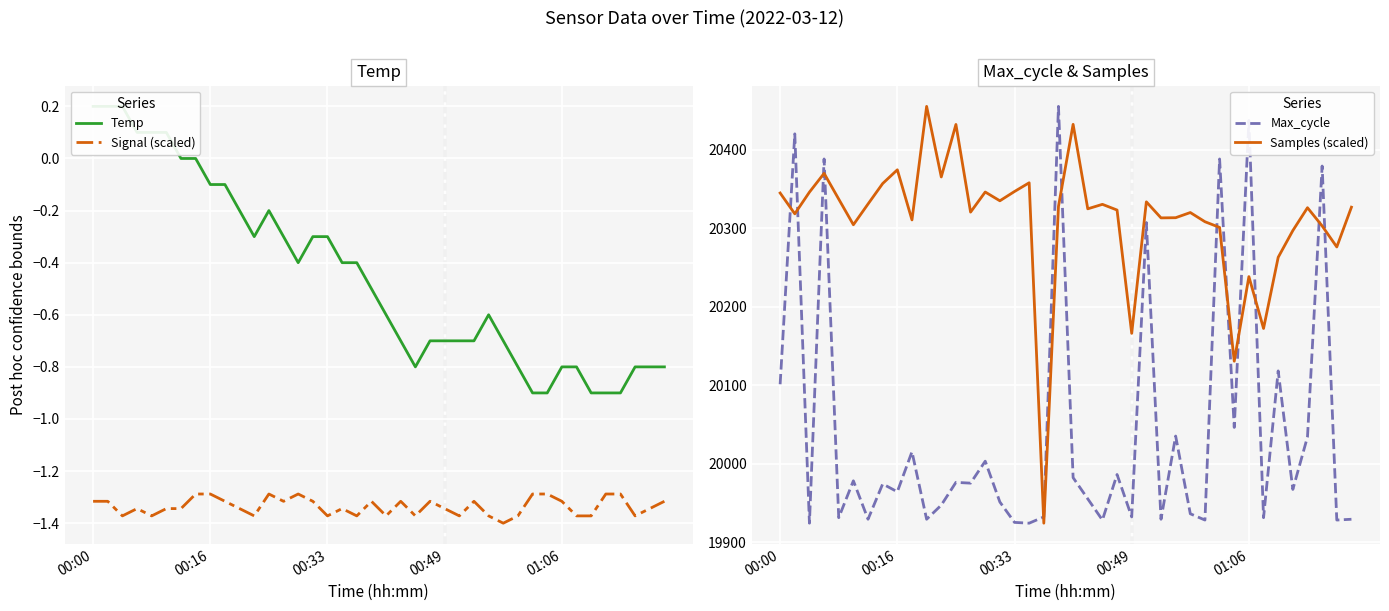

What is the difference between the maximum and minimum values in the Signal (scaled) series?

0.1